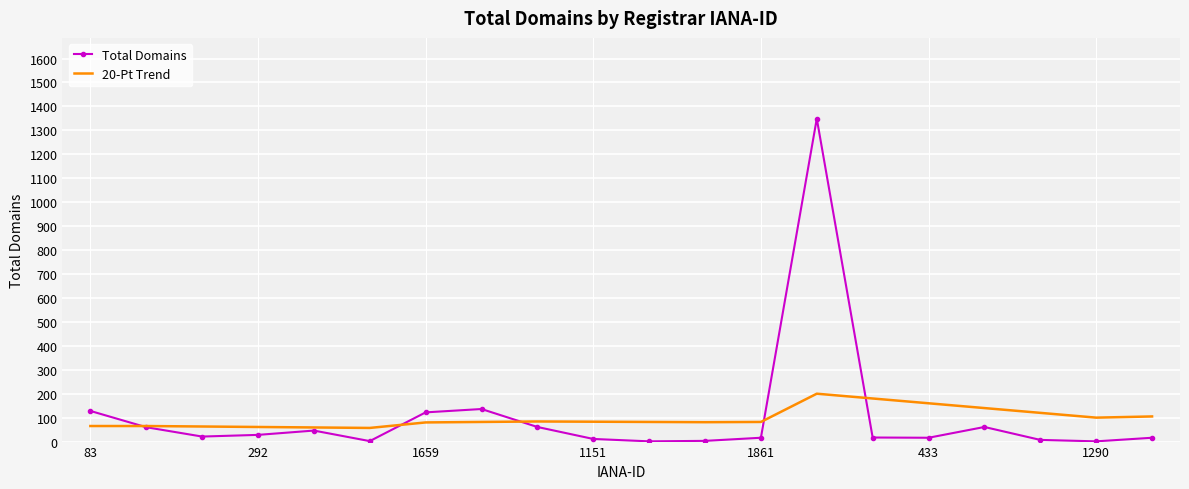

List the series in order of their peak value, highest first.

Total Domains, 20-Pt Trend